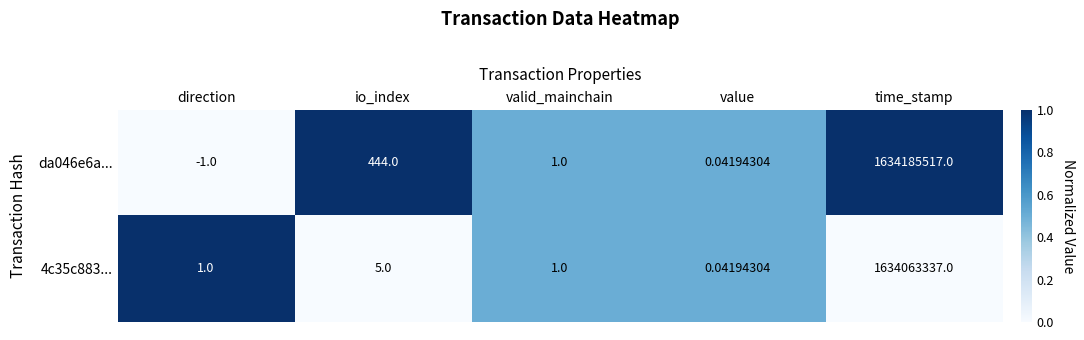

What is the total value across all series at valid_mainchain?

2.0